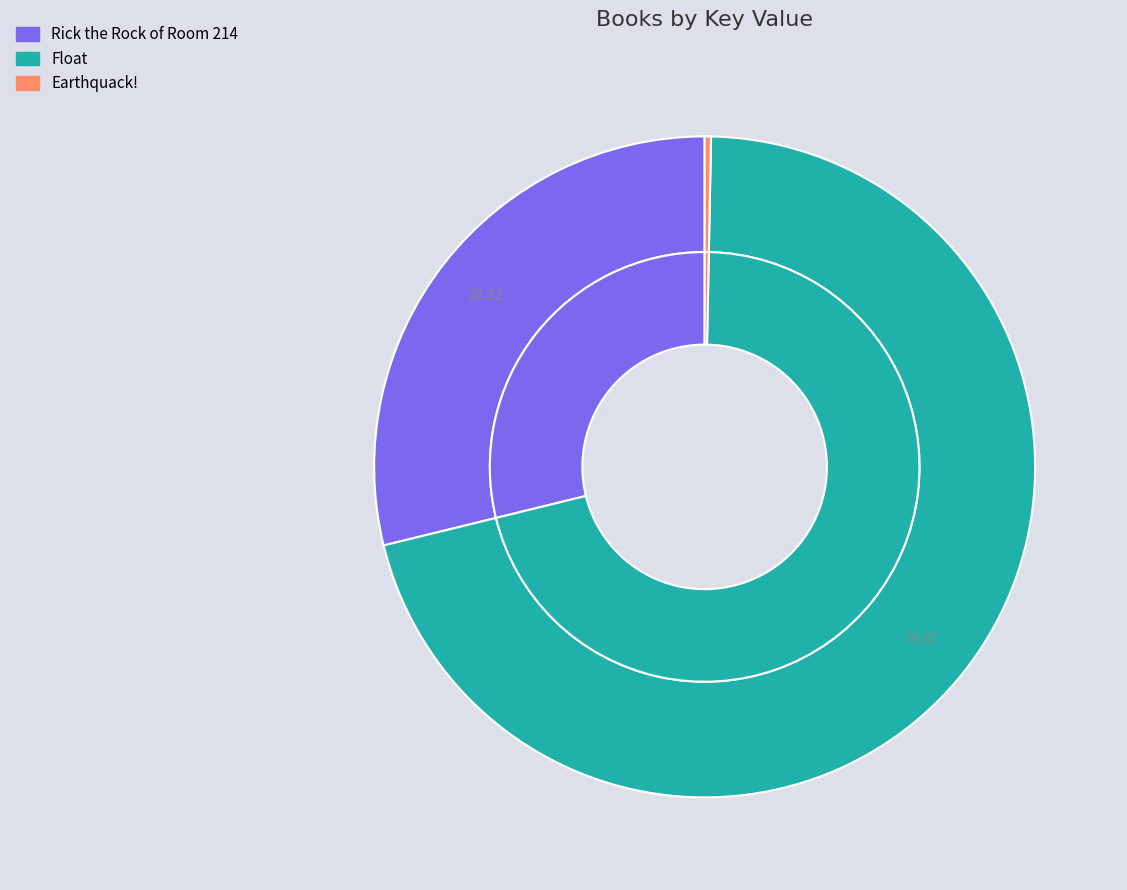

How much of the chart is everything except Float?

29.1%